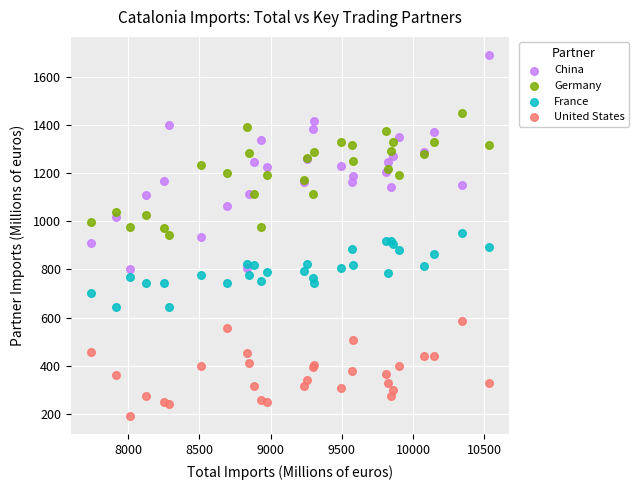

Which series has the largest Y range (max minus min)?

China